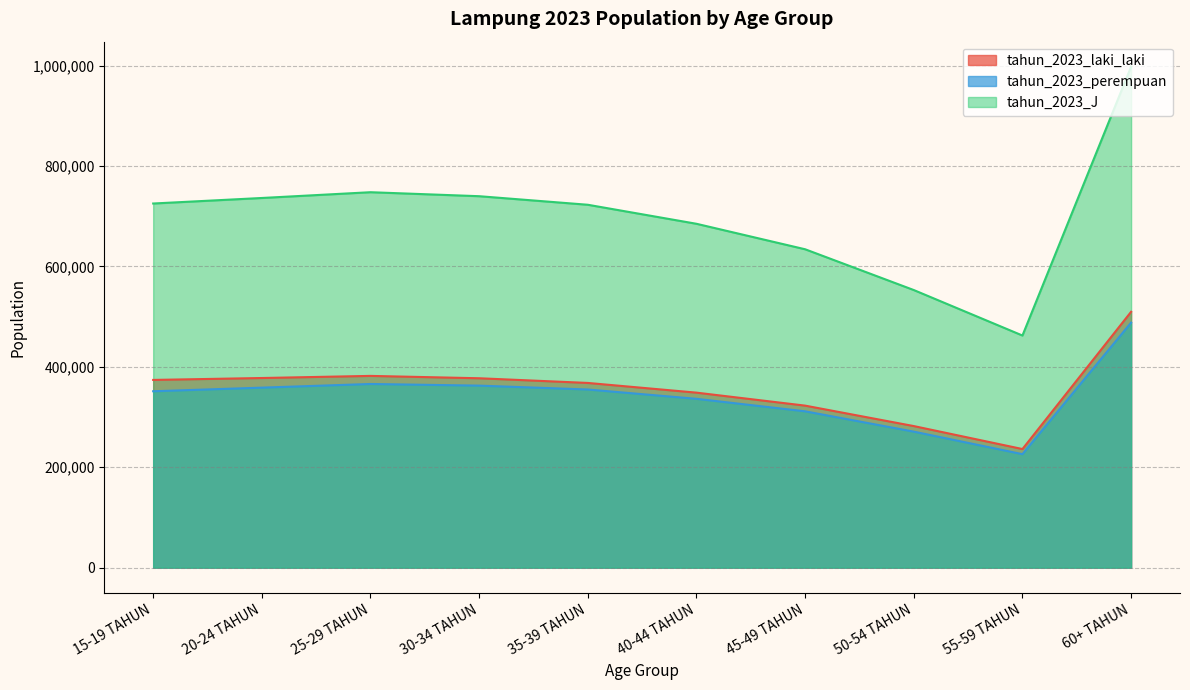

What is the difference between the highest and lowest values at 30-34 TAHUN?

377208